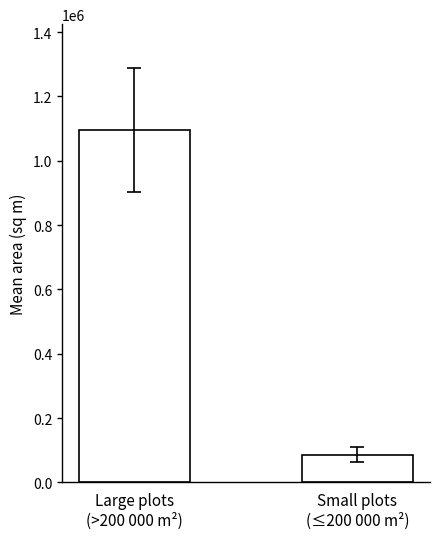

What is the label of the 2nd bar from the left?

Small plots
(≤200 000 m²)